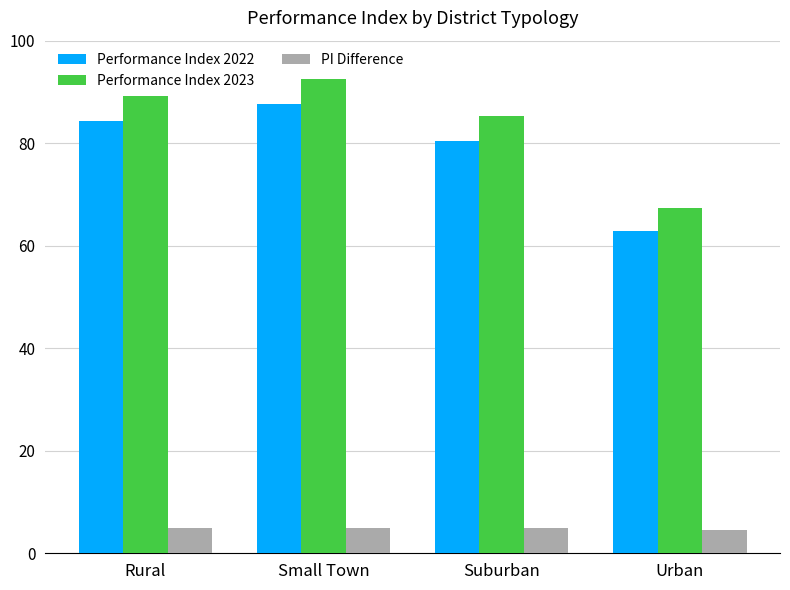

What is the average value of the Performance Index 2022 series?

78.8